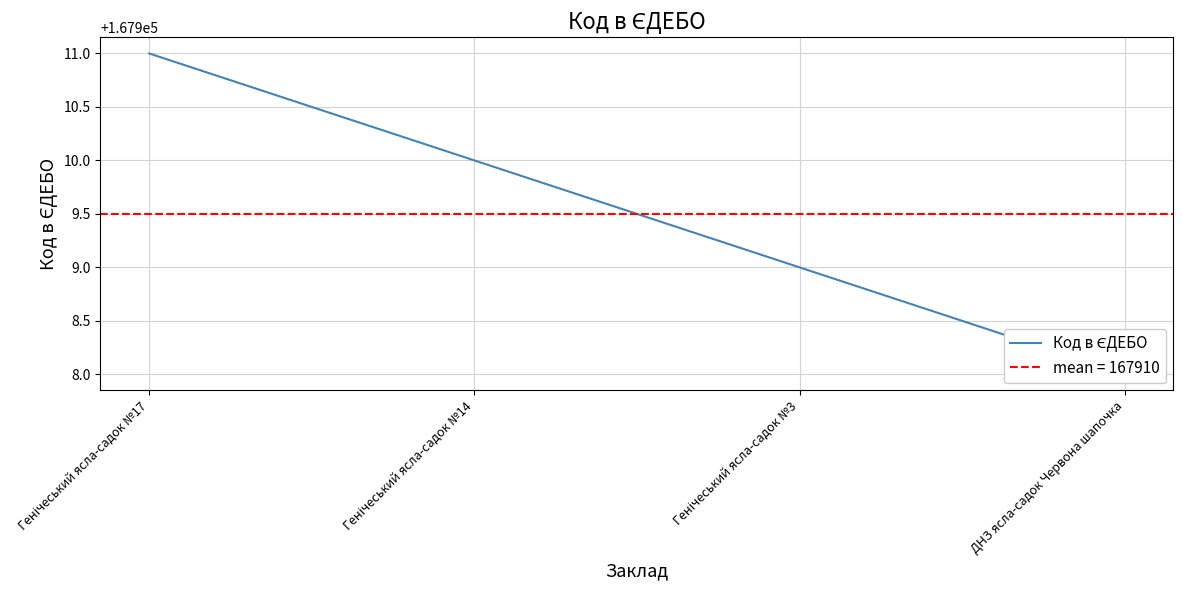

What is the value of the 3rd point from the left?

167909